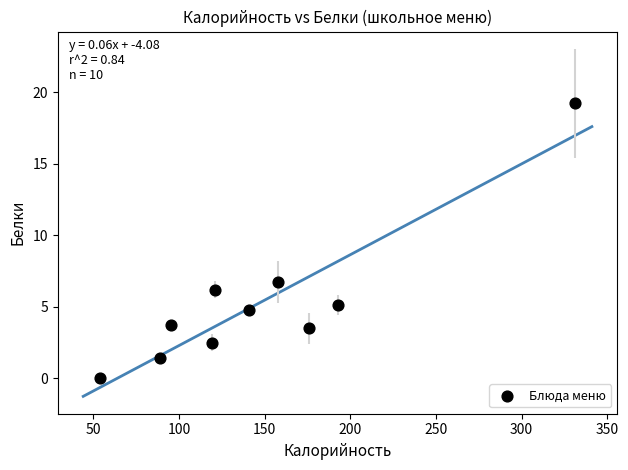

What Y value in the scatter plot is closest to 9?

6.7